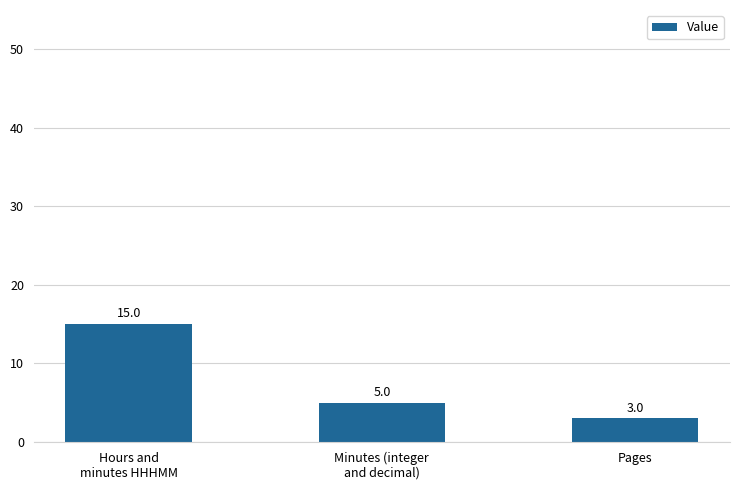

What is the difference between the maximum and minimum values?

12